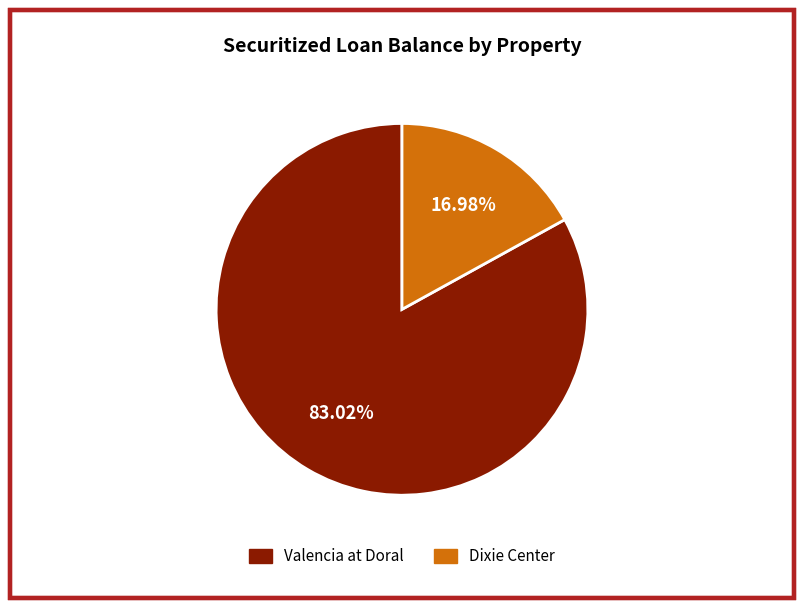

What percentage do Valencia at Doral and Dixie Center together represent?

100.0%